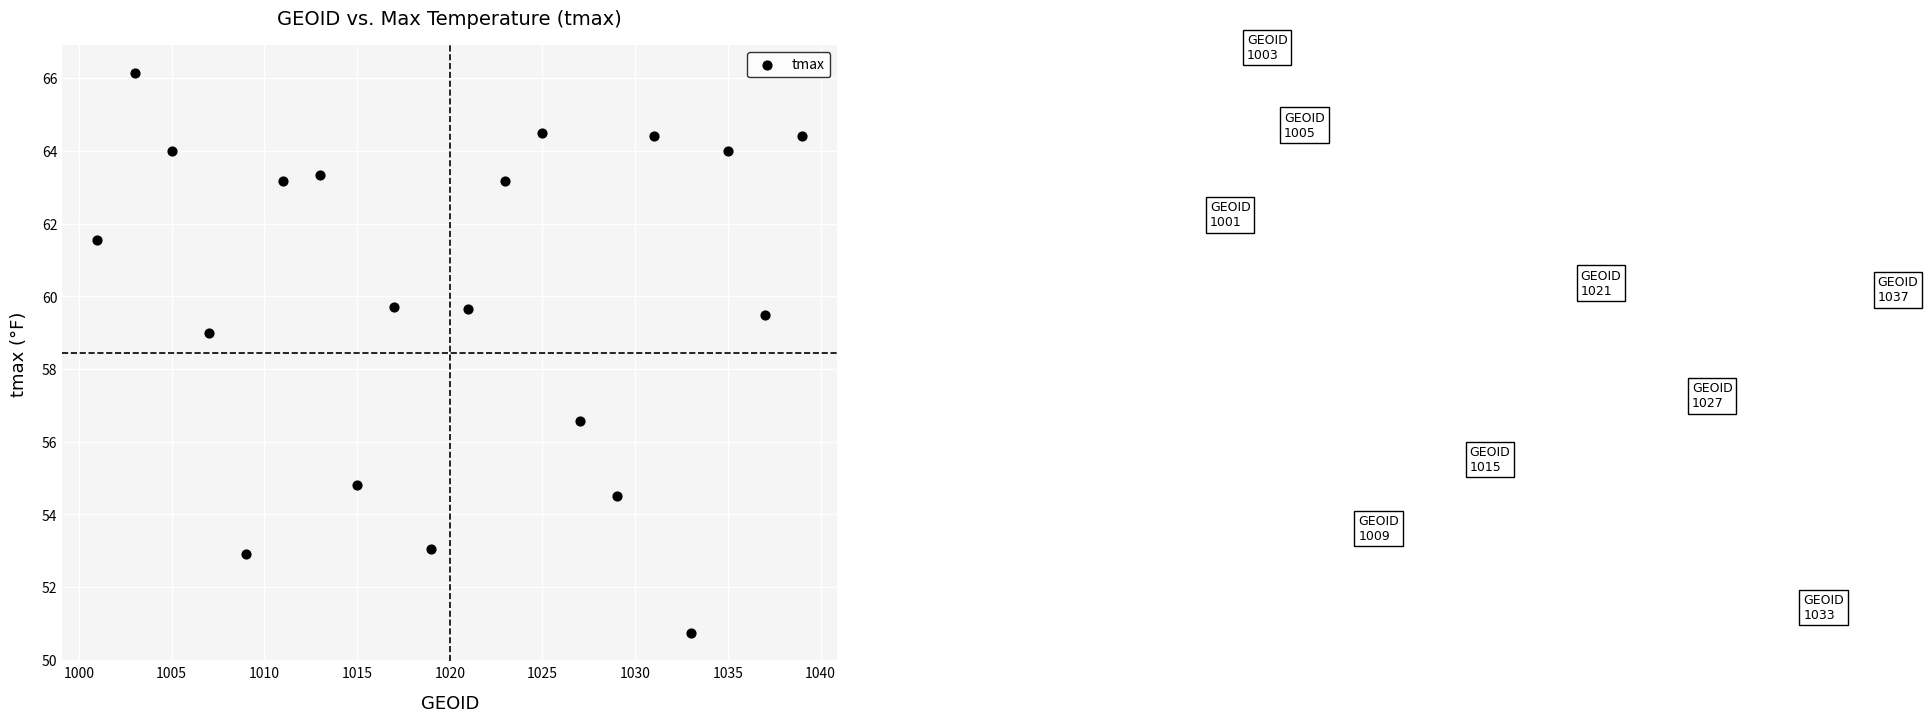

What is the range of X values (max minus min)?

38.0